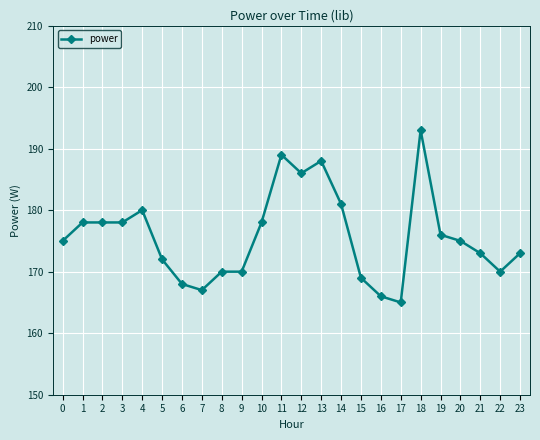

What is the value of the 19th point from the left?

193